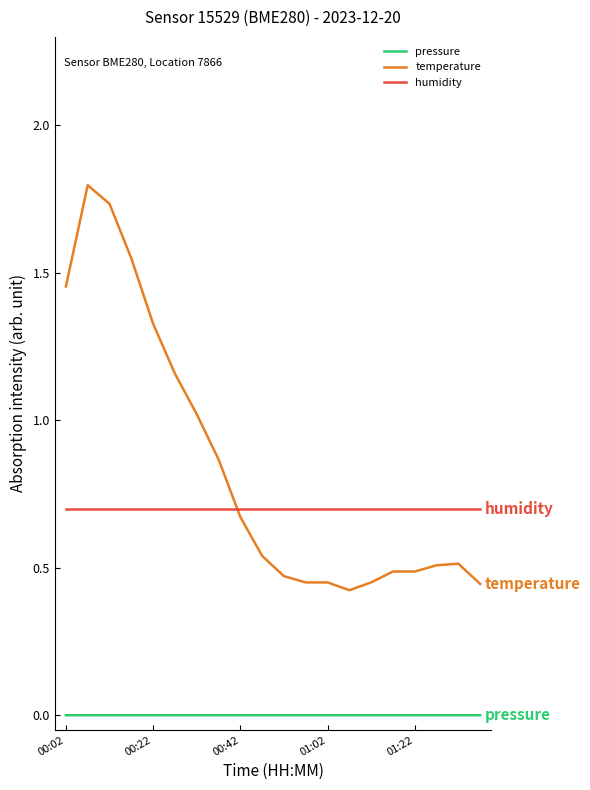

Does the chart display data point markers on the line(s)?

No